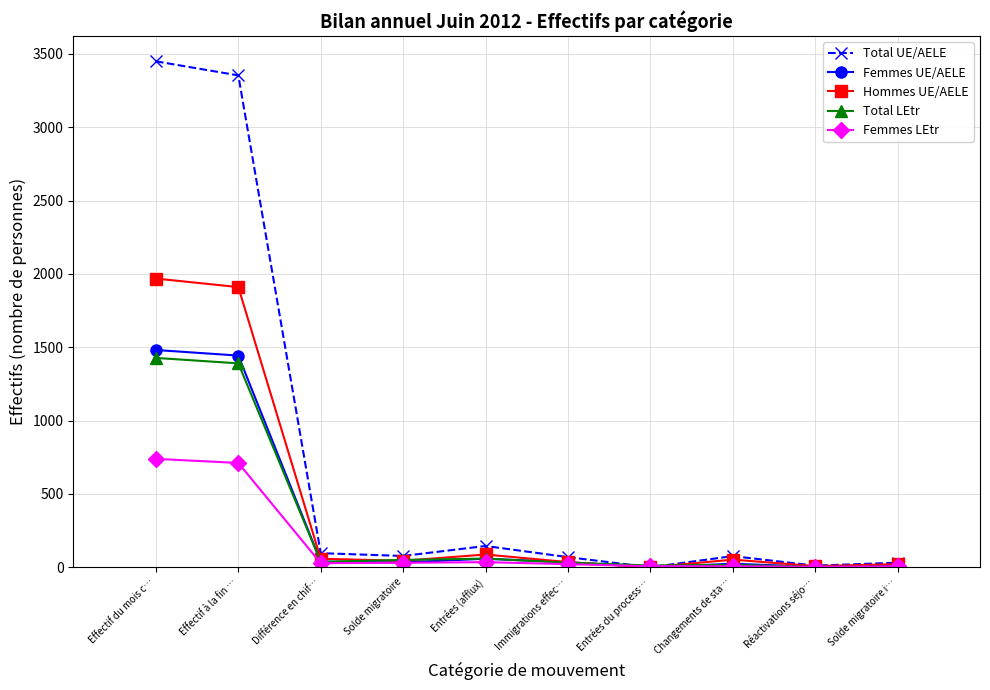

What position from the left is Entrées (afflux)?

5